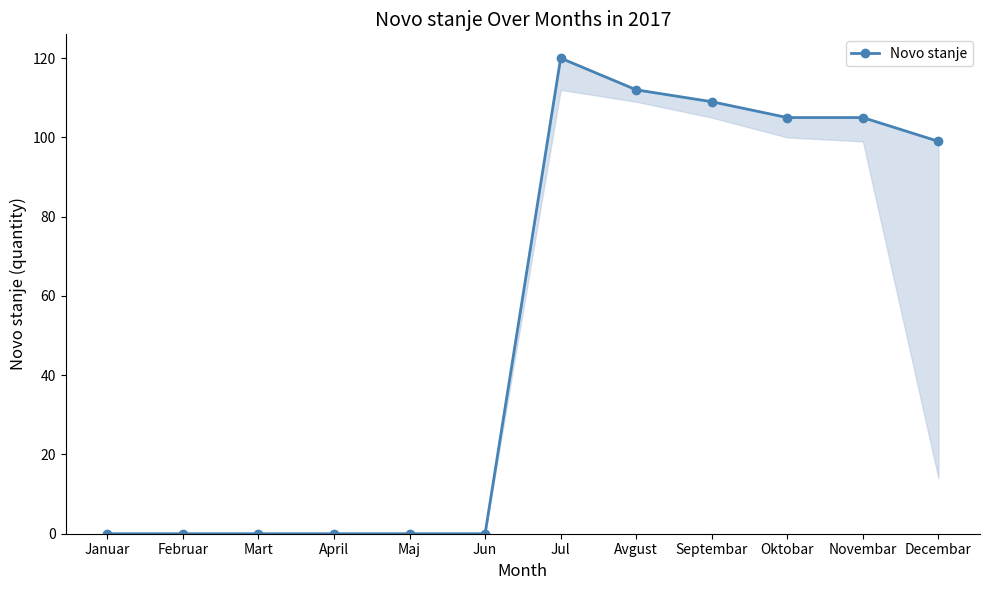

Is this an area chart (filled region under the line)?

No